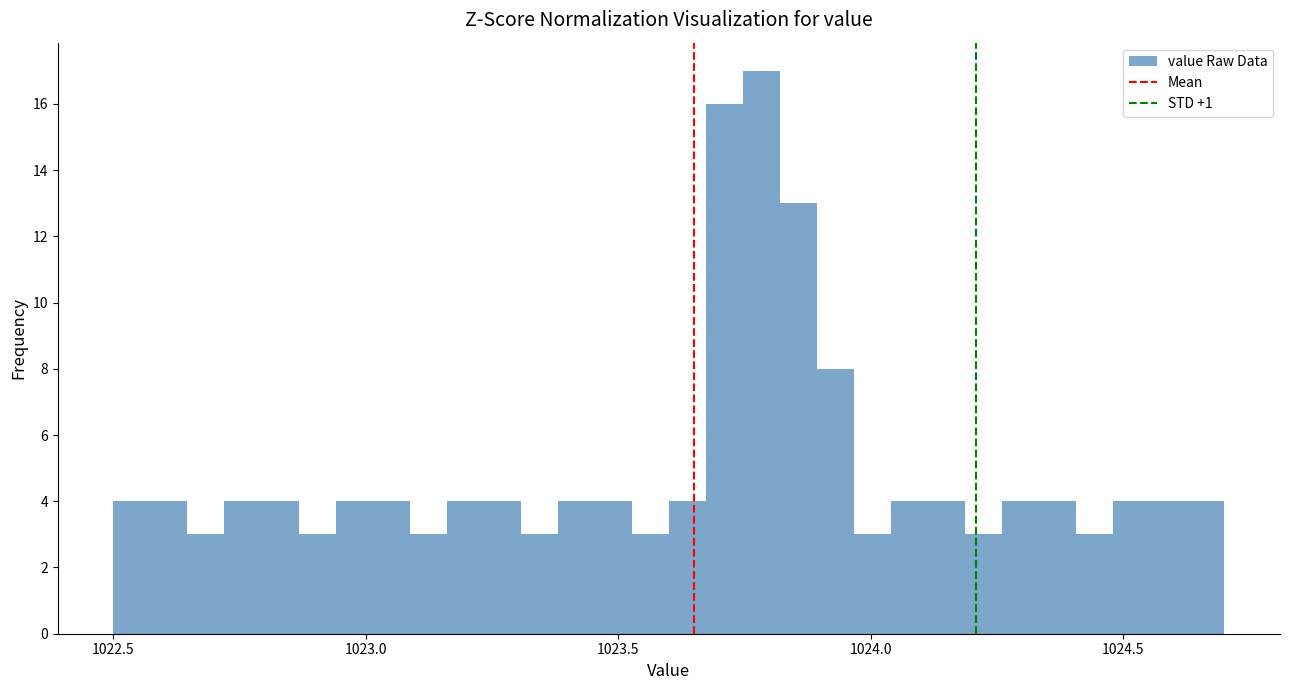

Read against the x-axis, roughly where is the centre of the tallest bar?

1023.80